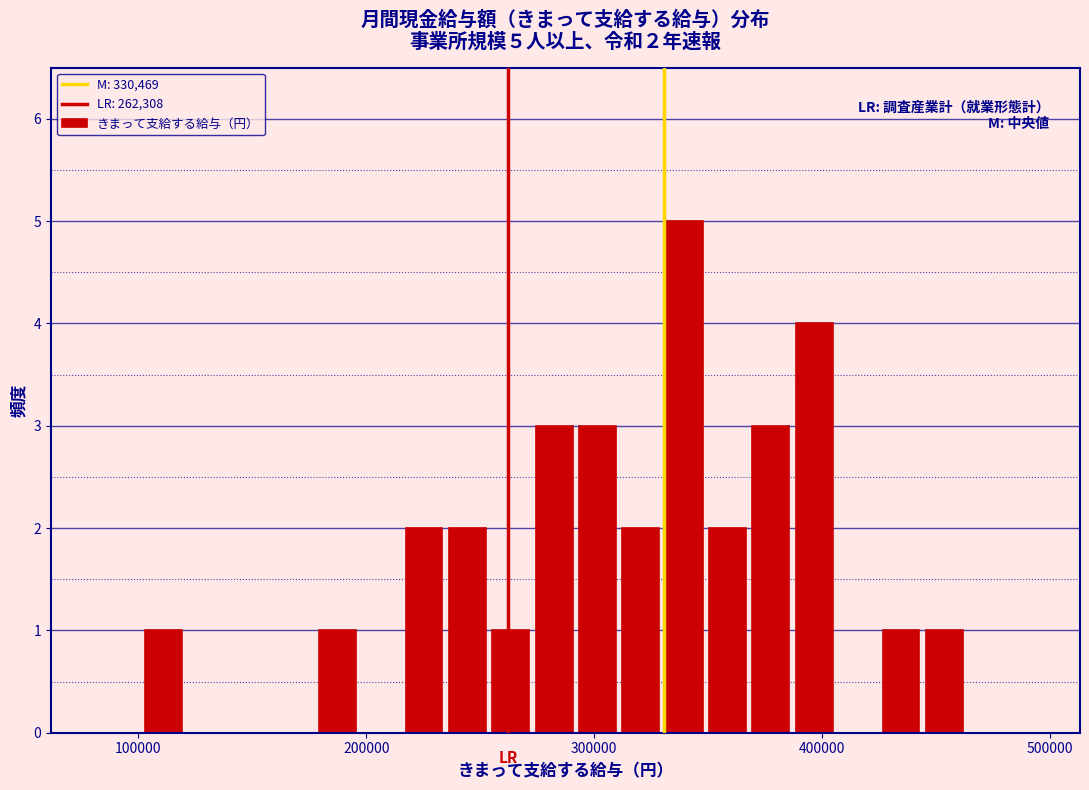

Read against the x-axis, roughly where is the centre of the tallest bar?

340000